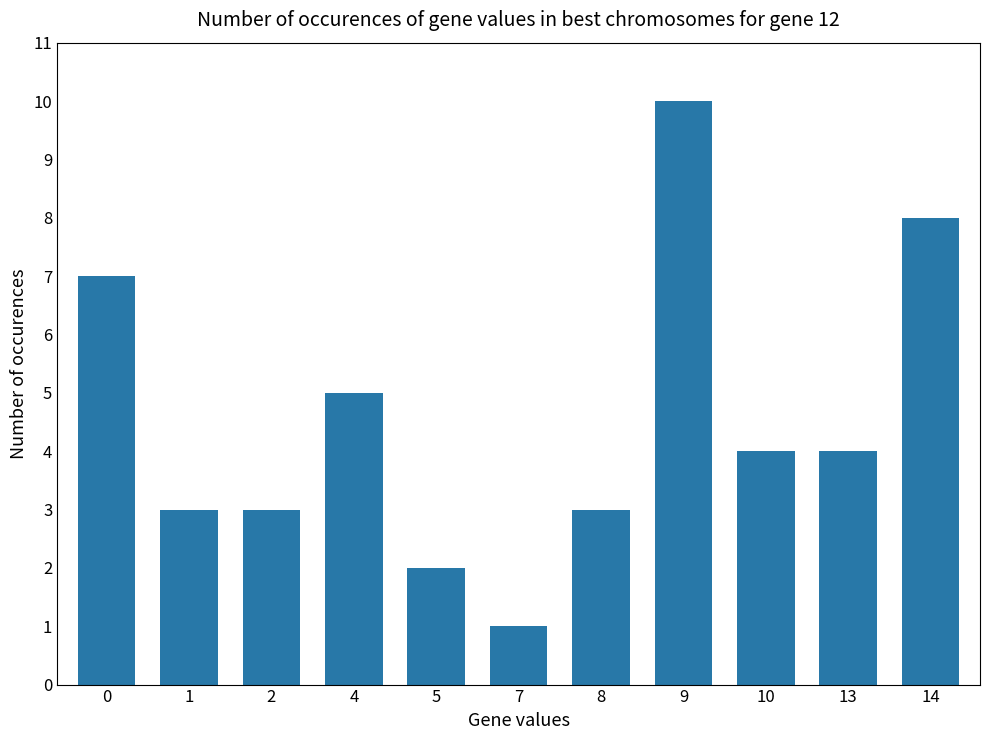

What is the approximate value at 10?

4